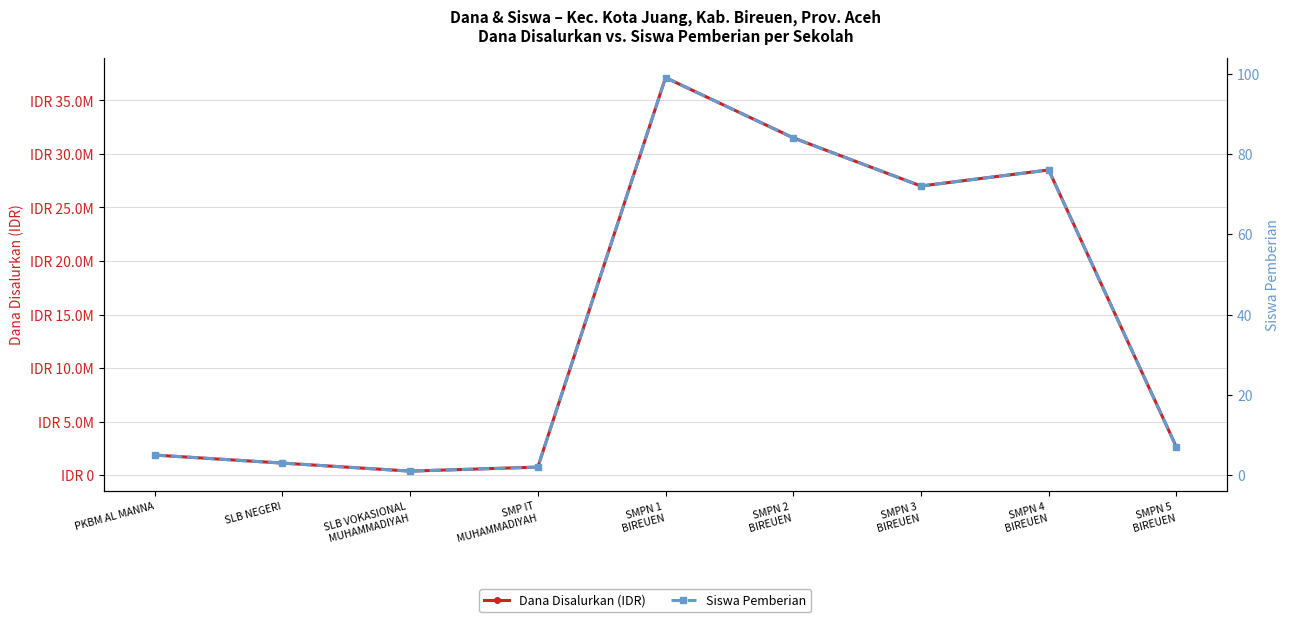

Is the value of Dana Disalurkan (IDR) at SMPN 4
BIREUEN greater than the value of Siswa Pemberian at SMP IT
MUHAMMADIYAH?

Yes